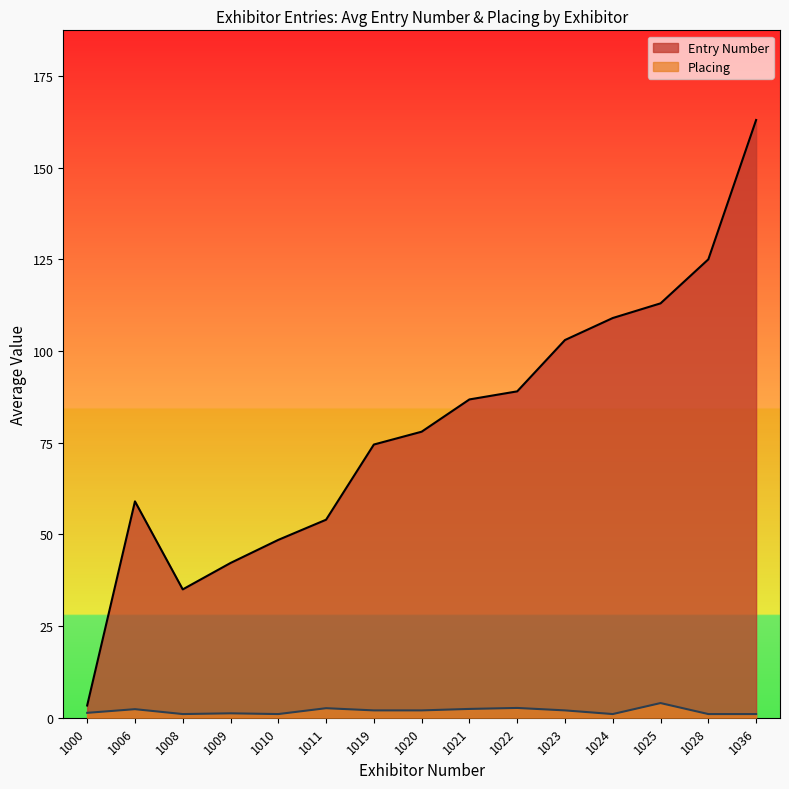

What is the smallest value displayed?

1.0